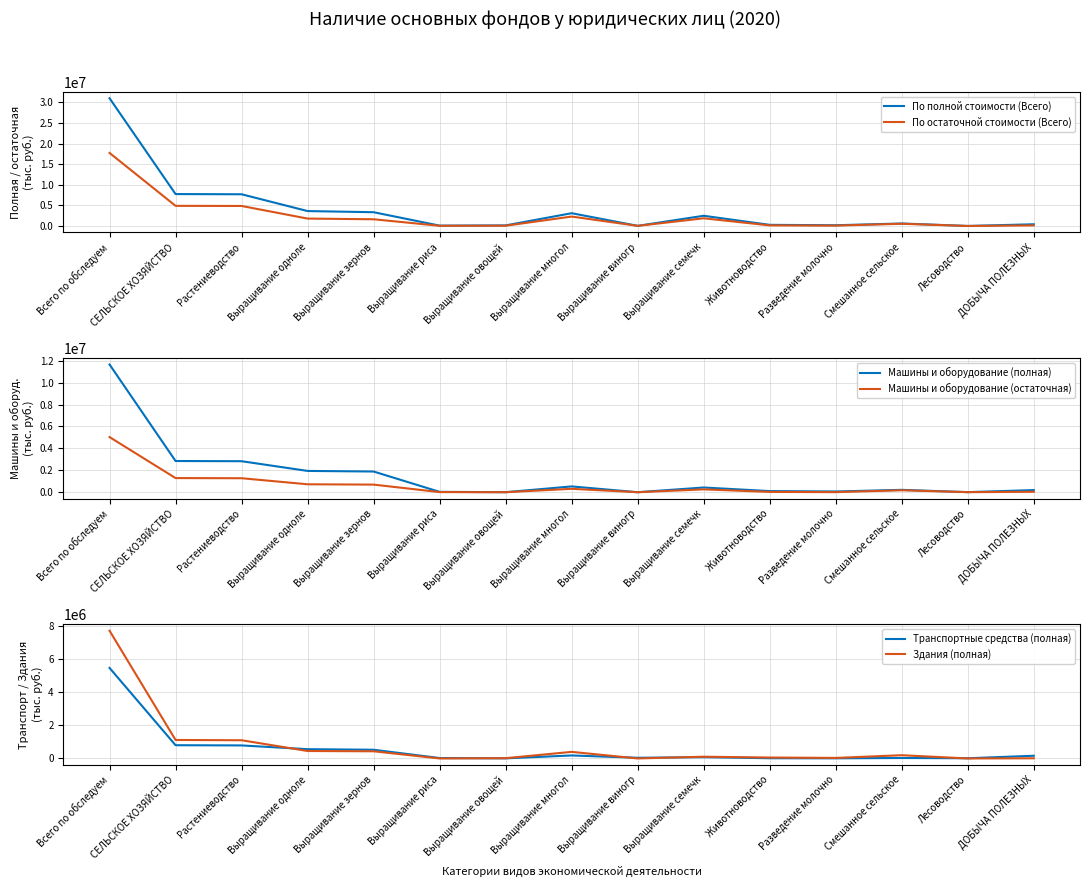

Where do Здания (полная) and Машины и оборудование (полная) first cross each other?

Выращивание риса and Выращивание овощей